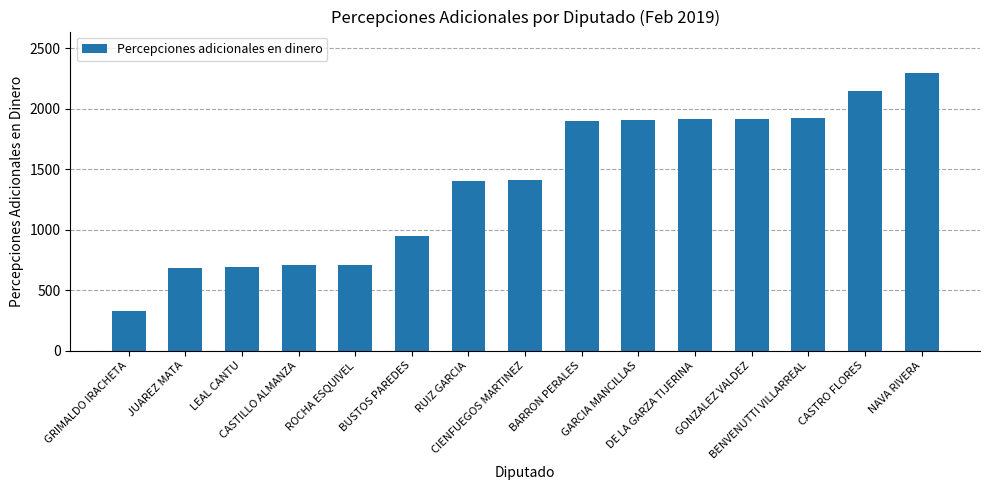

What is the sum of the values at LEAL CANTU and JUAREZ MATA?

1381